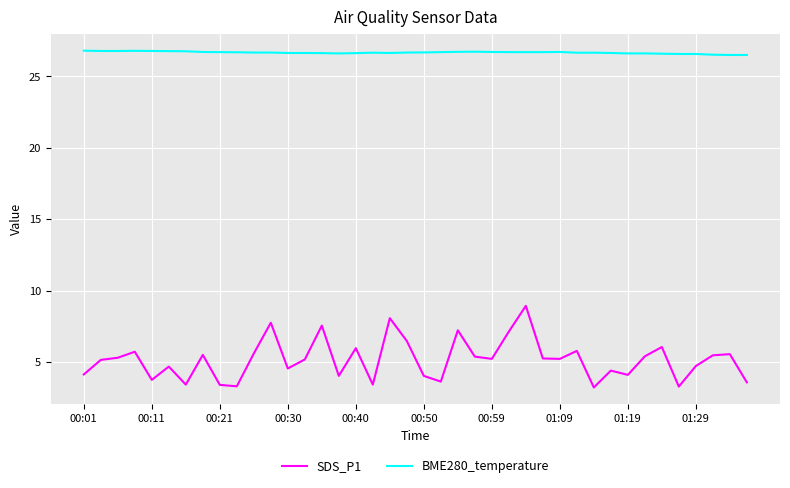

What is the minimum value shown in the chart?

3.2